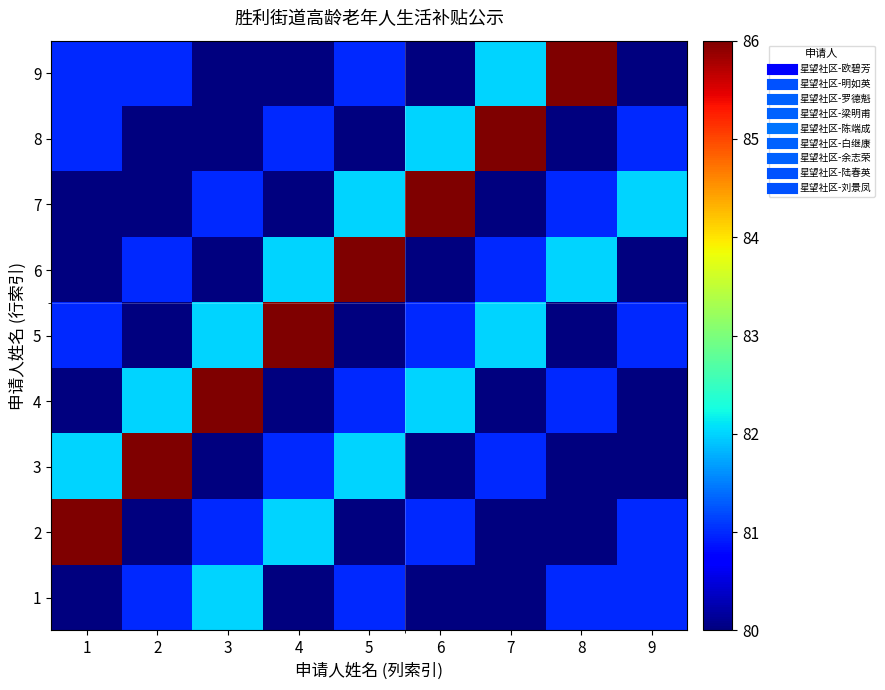

Which label corresponds to the largest value in the chart?

1